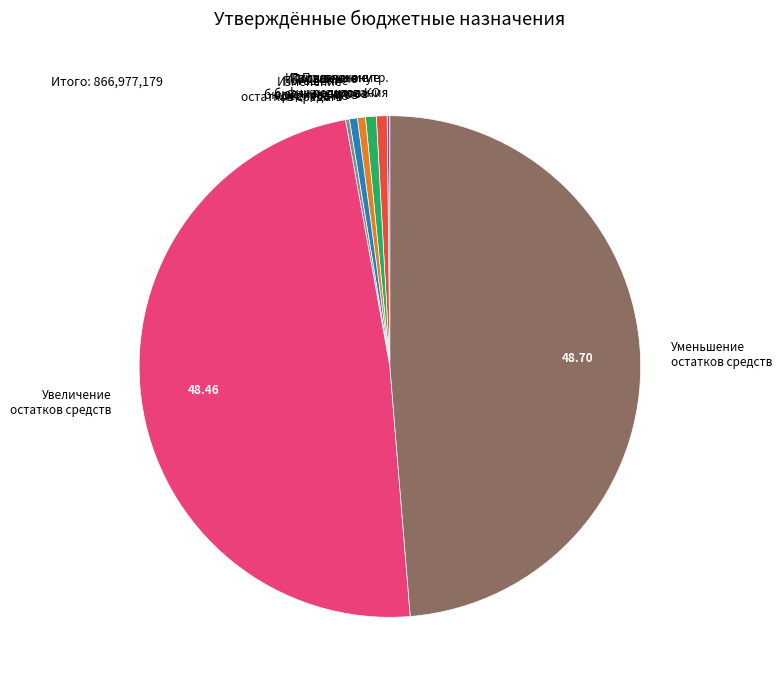

Combined, do Погашение кредитов КО and Погашение бюдж. кредитов account for over 50%?

No